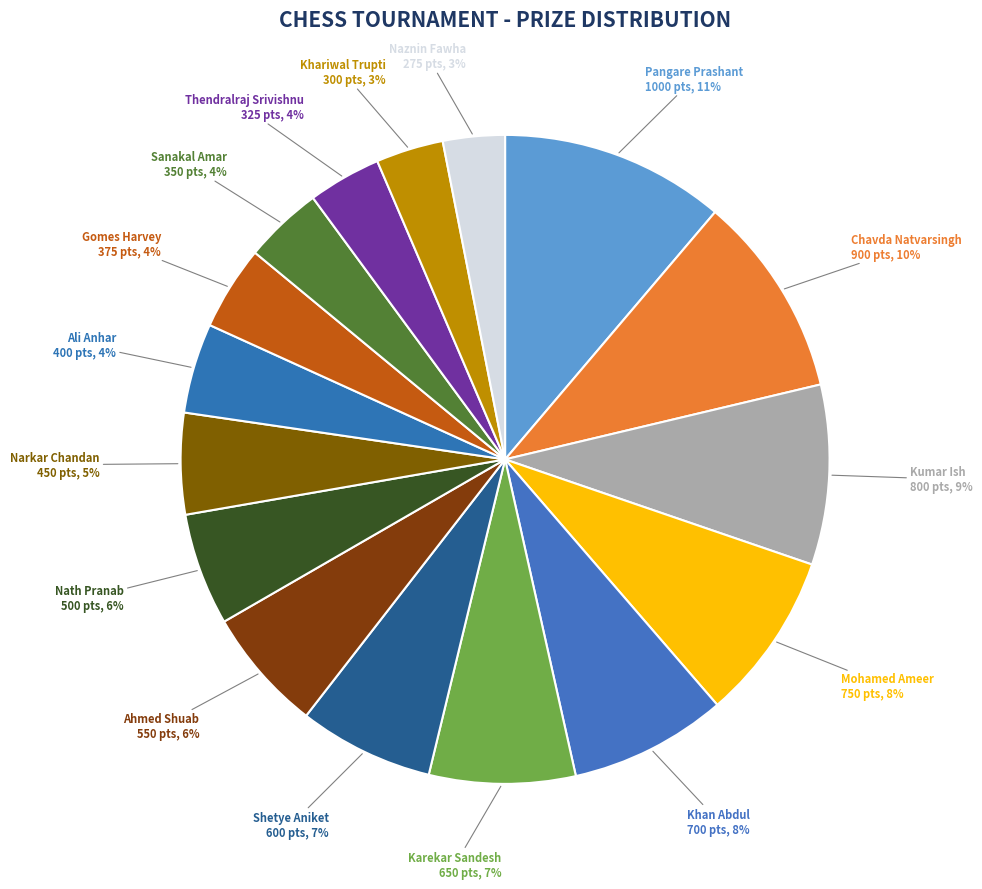

To the nearest percent, what is the combined percentage of Nath Pranab and Kumar Ish?

15%